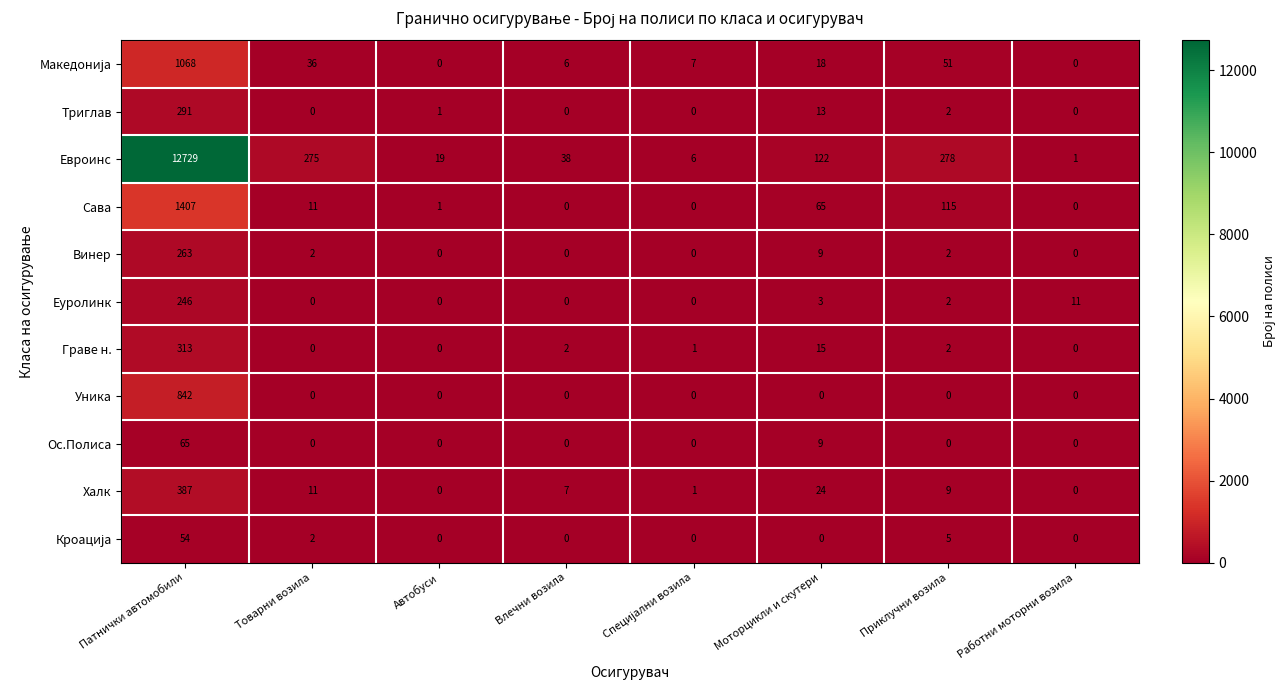

Which series changed the most between Патнички автомобили and Моторцикли и скутери?

Евроинс